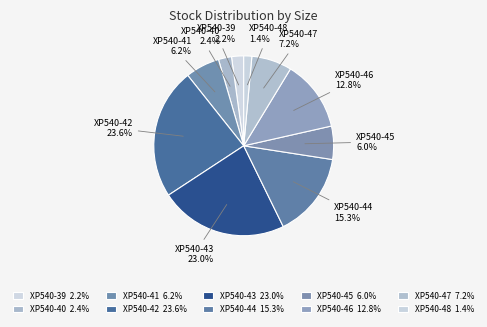

Is it true that XP540-44 is 27% of the pie?

False